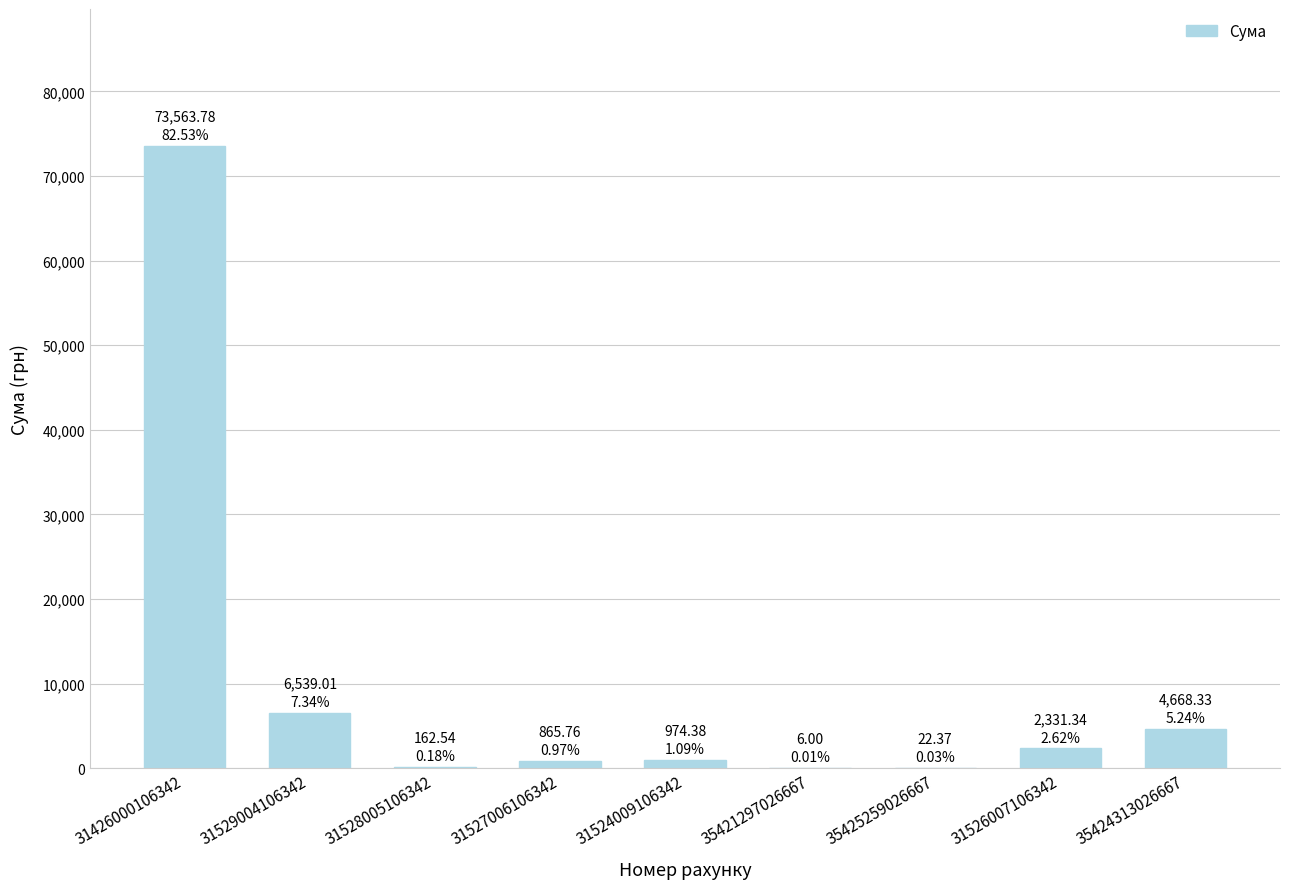

How many distinct data groups are displayed?

1